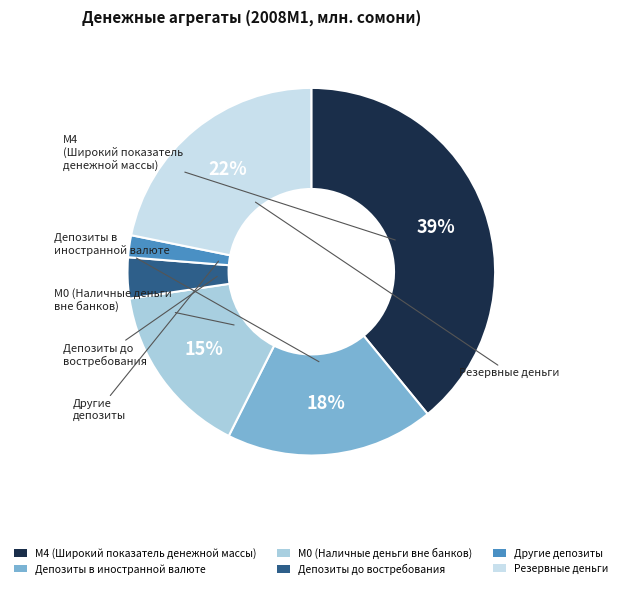

To the nearest percent, what portion does Депозиты до востребования represent?

4%